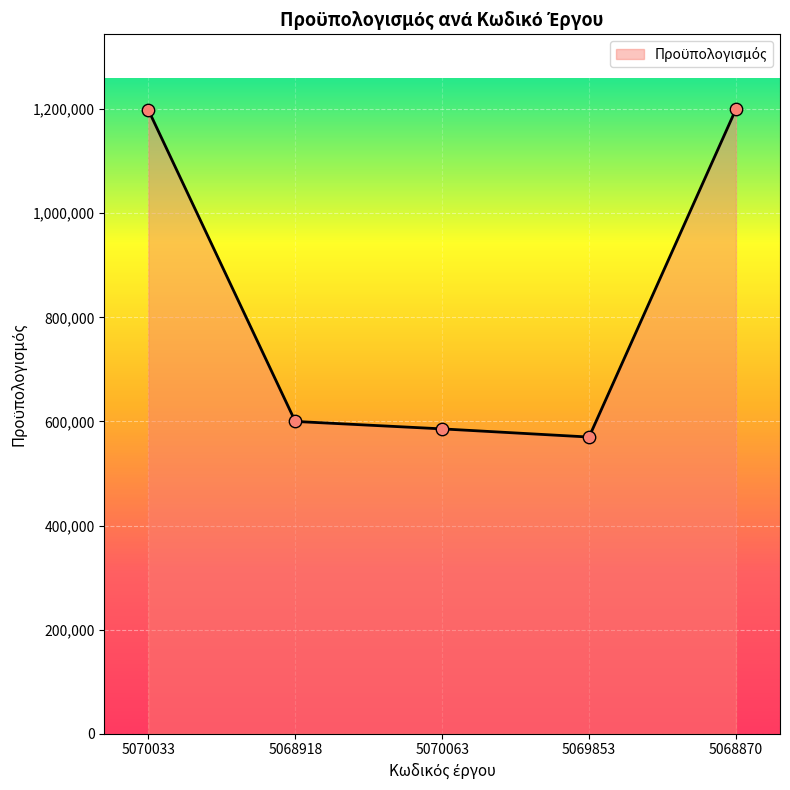

Which has a higher value, 5070063 or 5069853?

5070063